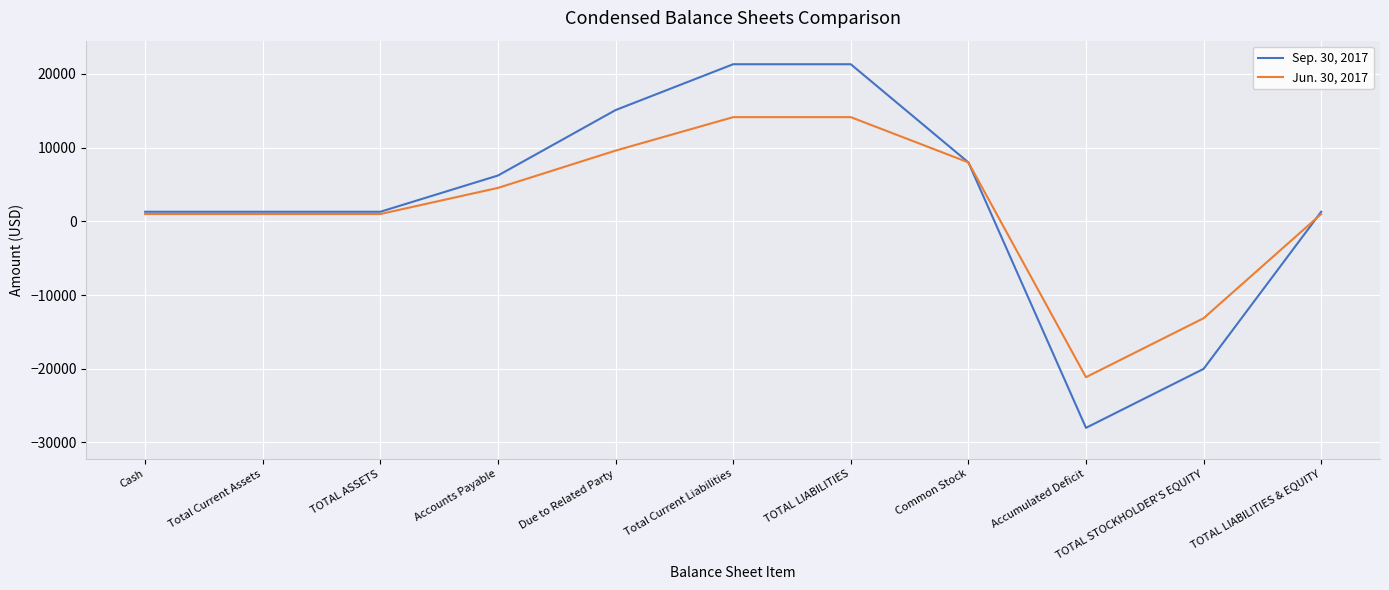

What position from the right is Accumulated Deficit?

3